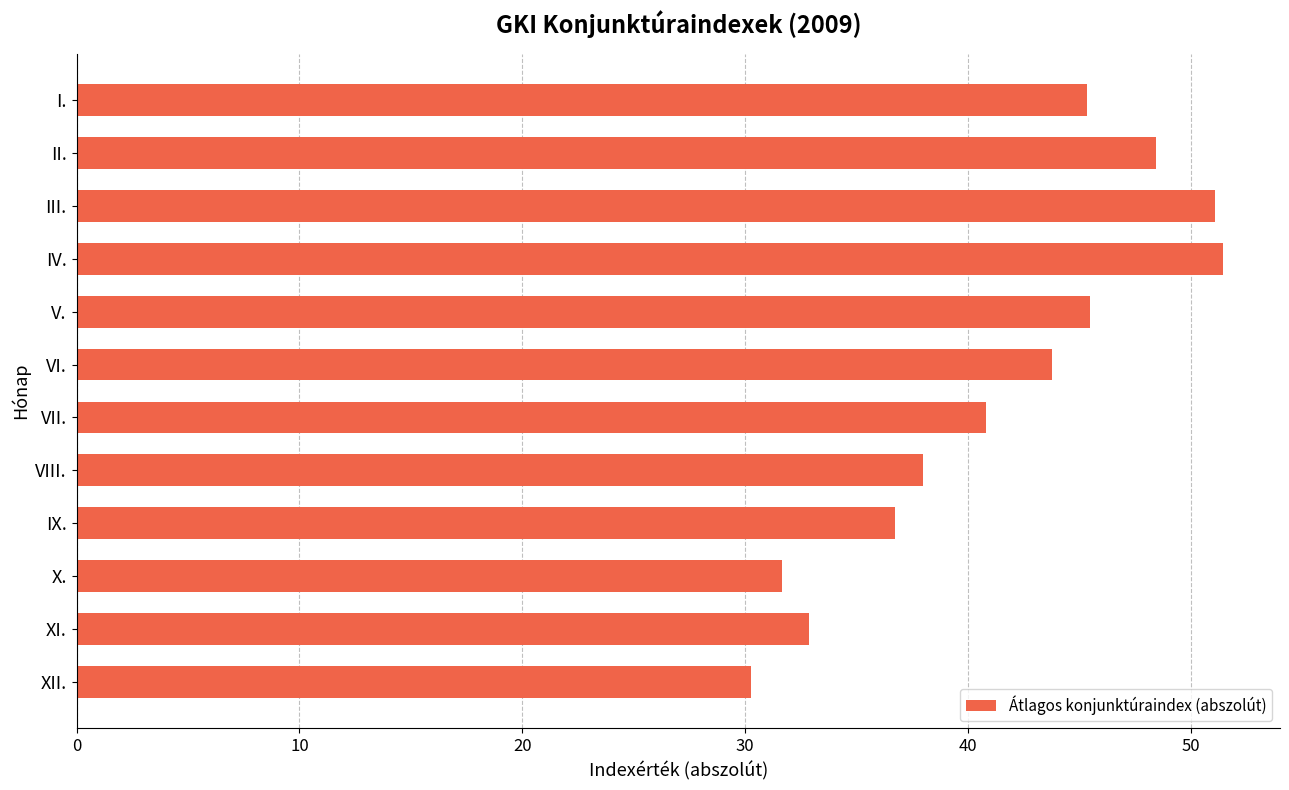

Is it true that the value at X. is 43.6?

False